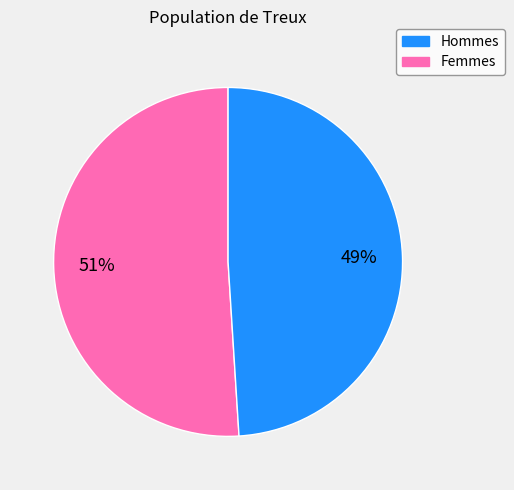

Is the sum of Hommes and Femmes greater than half?

Yes